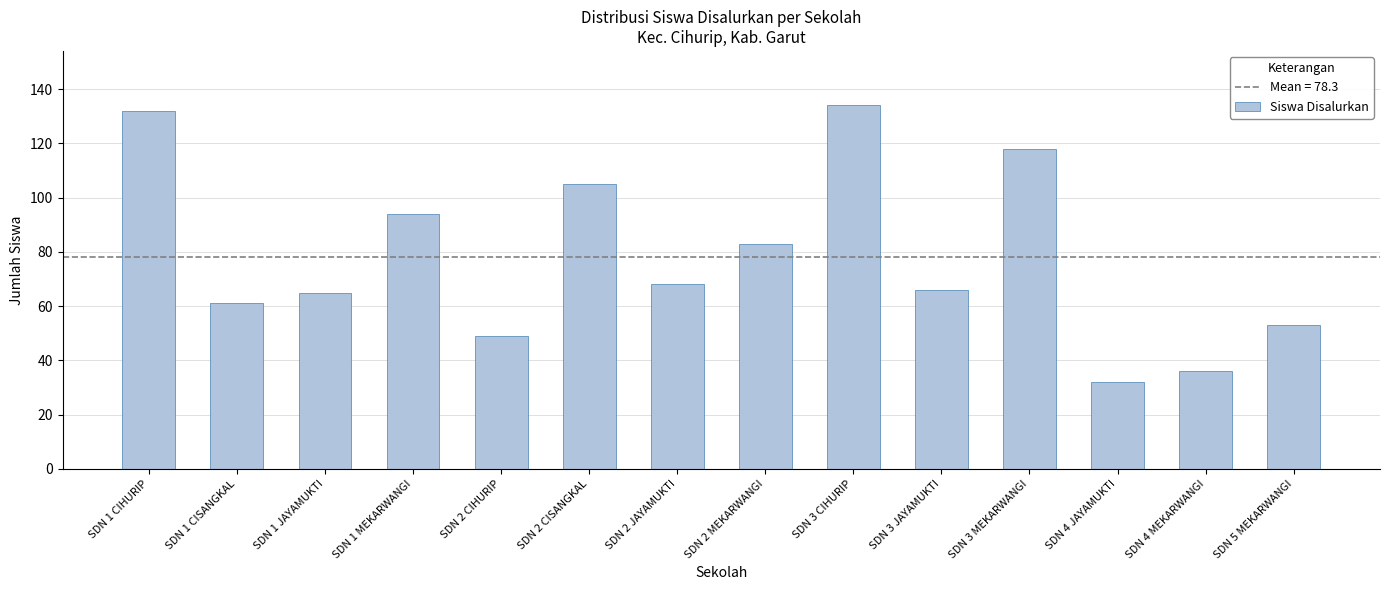

Is it true that the value at SDN 2 MEKARWANGI is 83?

True